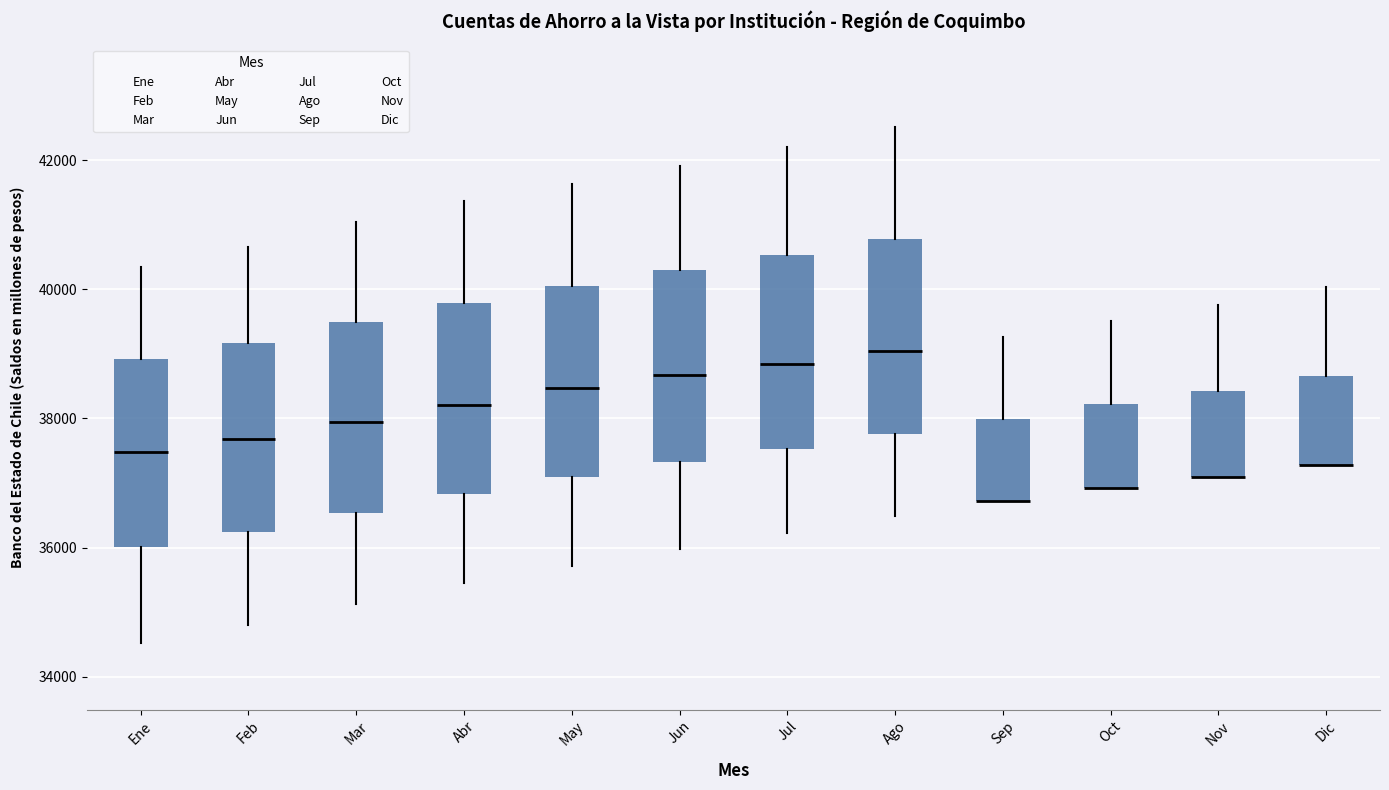

Where is the lower edge of the box for Feb on the y-axis? The values are not printed on the chart, so give them approximately, as read against the axis.

36200